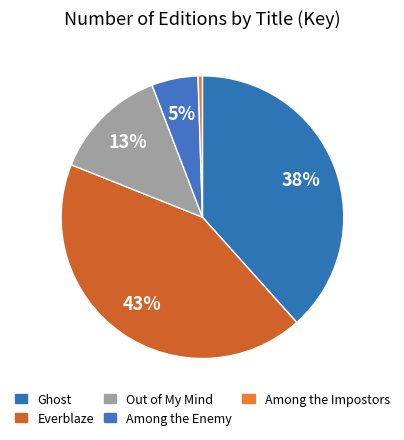

Is it true that Everblaze is 43% of the pie?

True